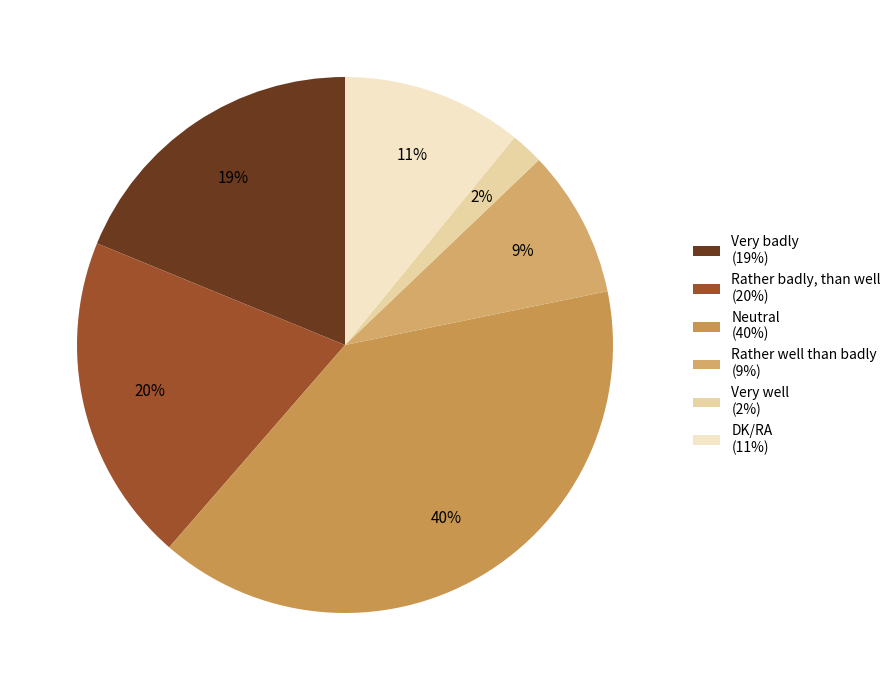

To the nearest percent, what percentage of the pie is Rather badly, than well?

20%